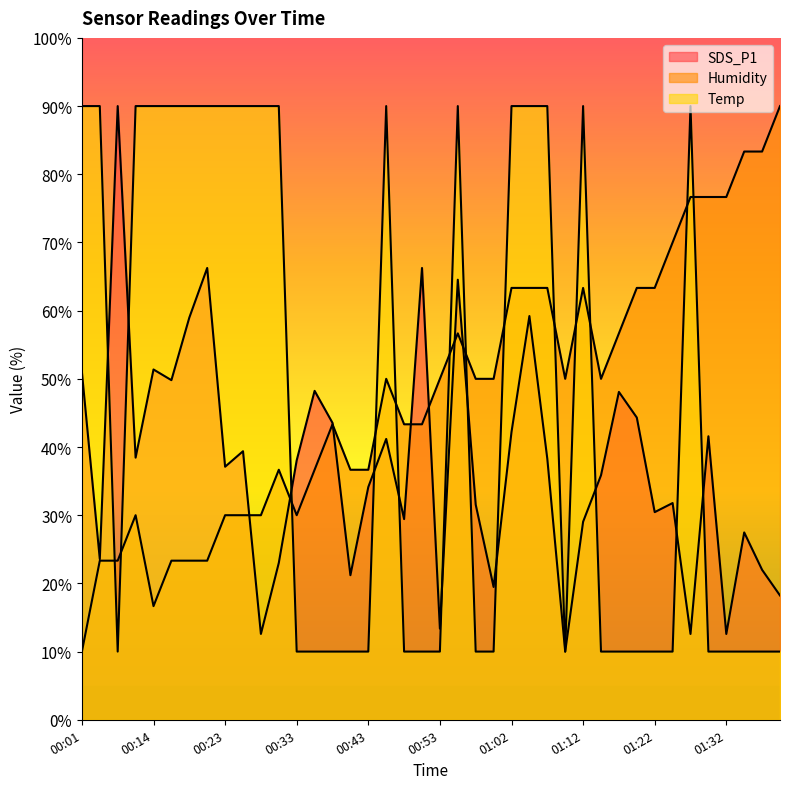

Rank the categories by Humidity value from highest to lowest.

01:39, 01:34, 01:37, 01:27, 01:29, 01:32, 01:25, 01:02, 01:05, 01:07, 01:12, 01:20, 01:22, 00:55, 01:17, 00:45, 00:53, 00:58, 01:00, 01:10, 01:15, 00:38, 00:48, 00:50, 00:31, 00:36, 00:41, 00:43, 00:11, 00:23, 00:26, 00:28, 00:33, 00:03, 00:06, 00:16, 00:19, 00:21, 00:14, 00:01